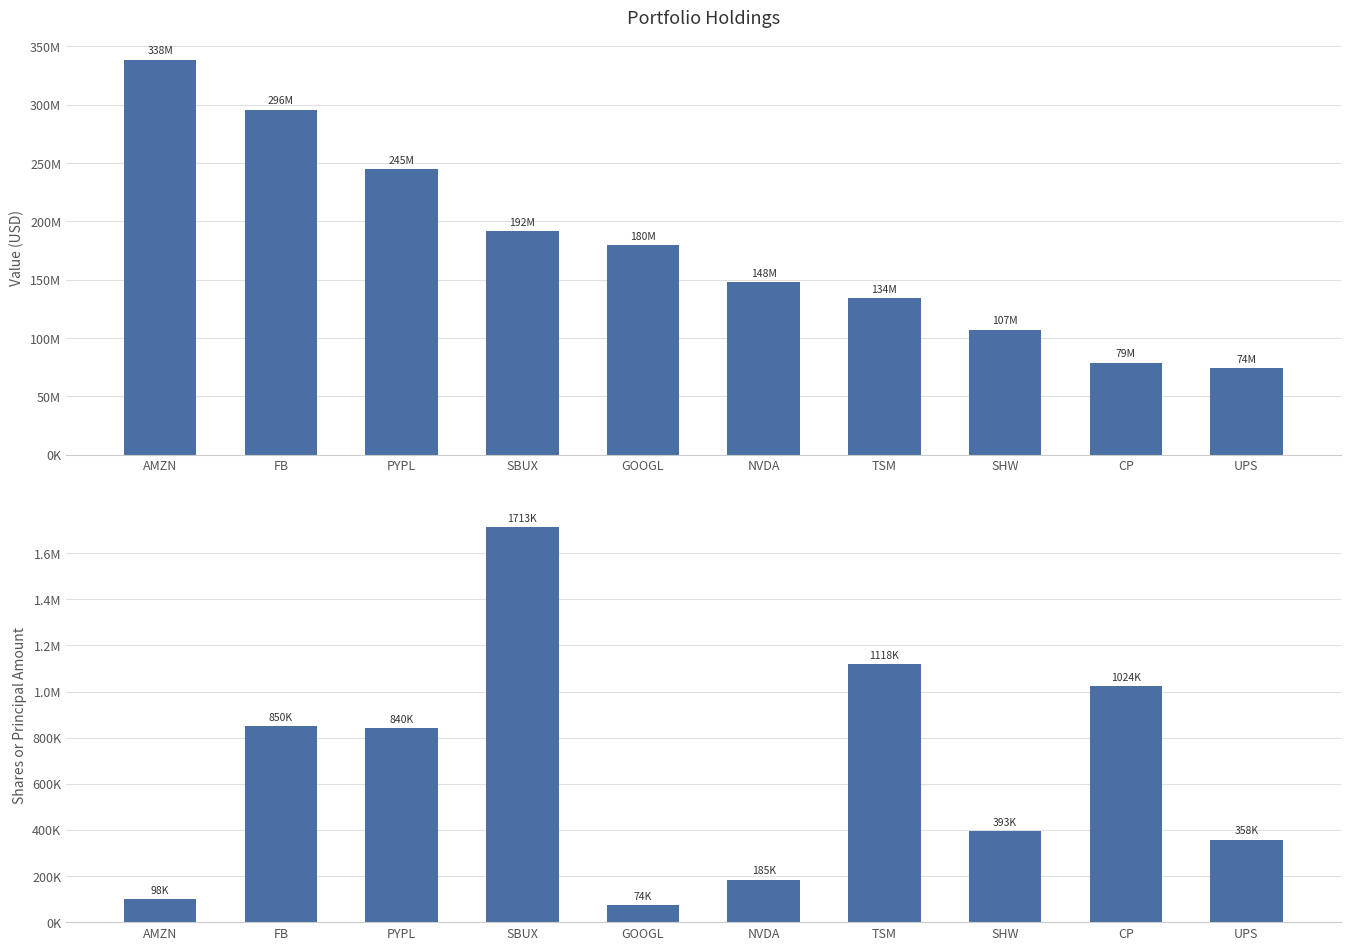

What is the smallest value displayed?

73561